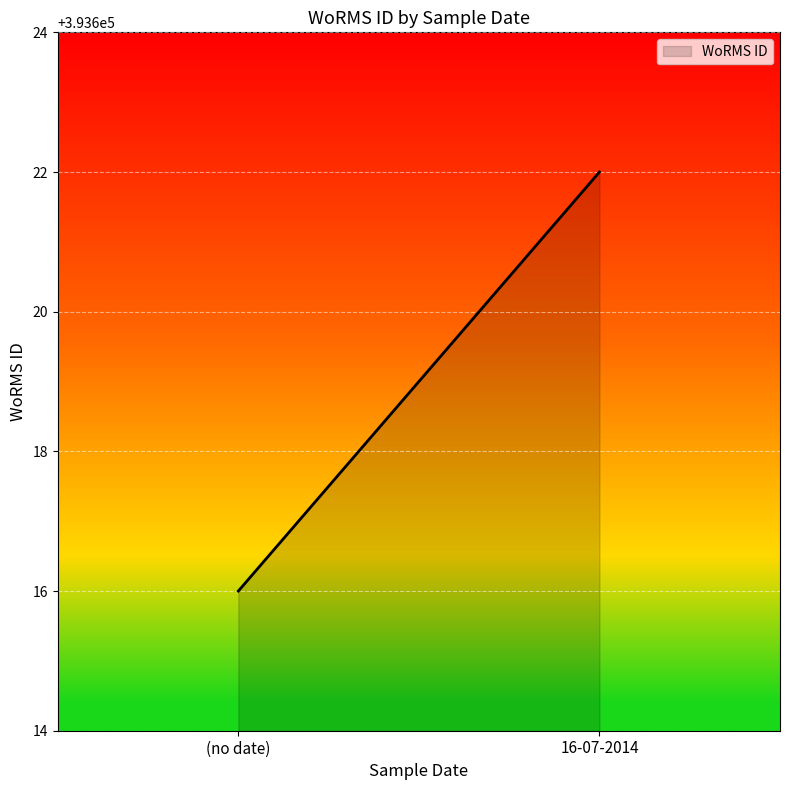

Where is the data nearest to the value 393619?

(no date)